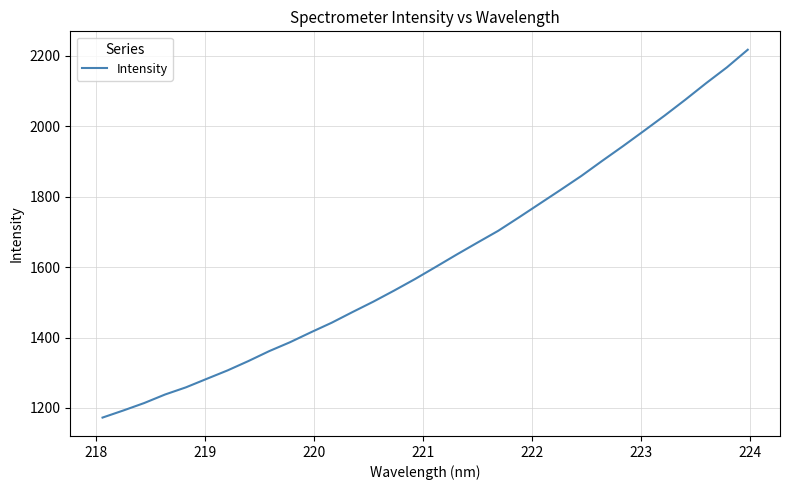

Does the chart have visible grid lines?

Yes